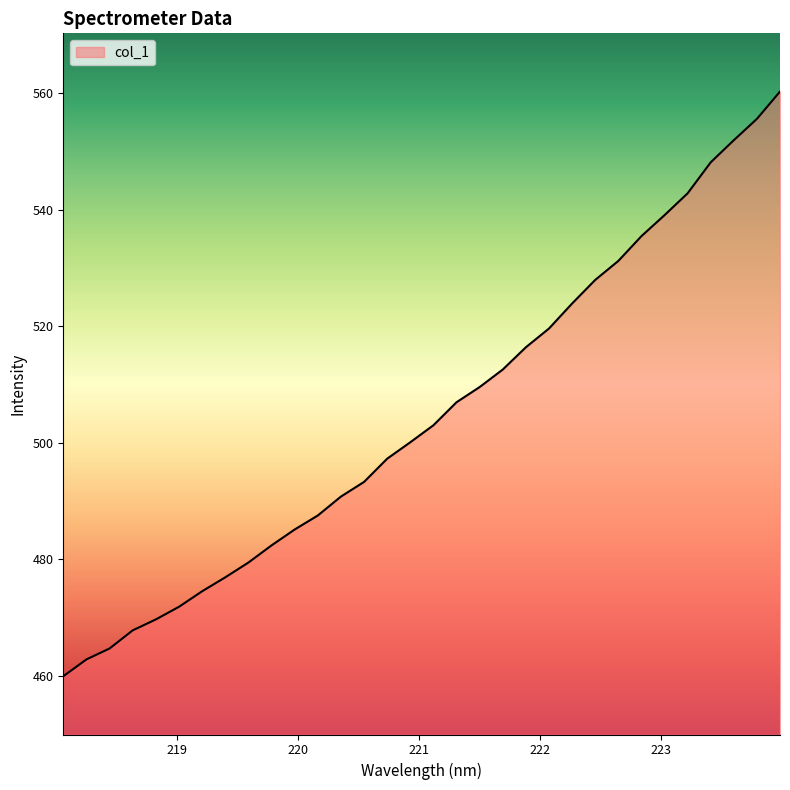

Count the number of data series in this chart.

1